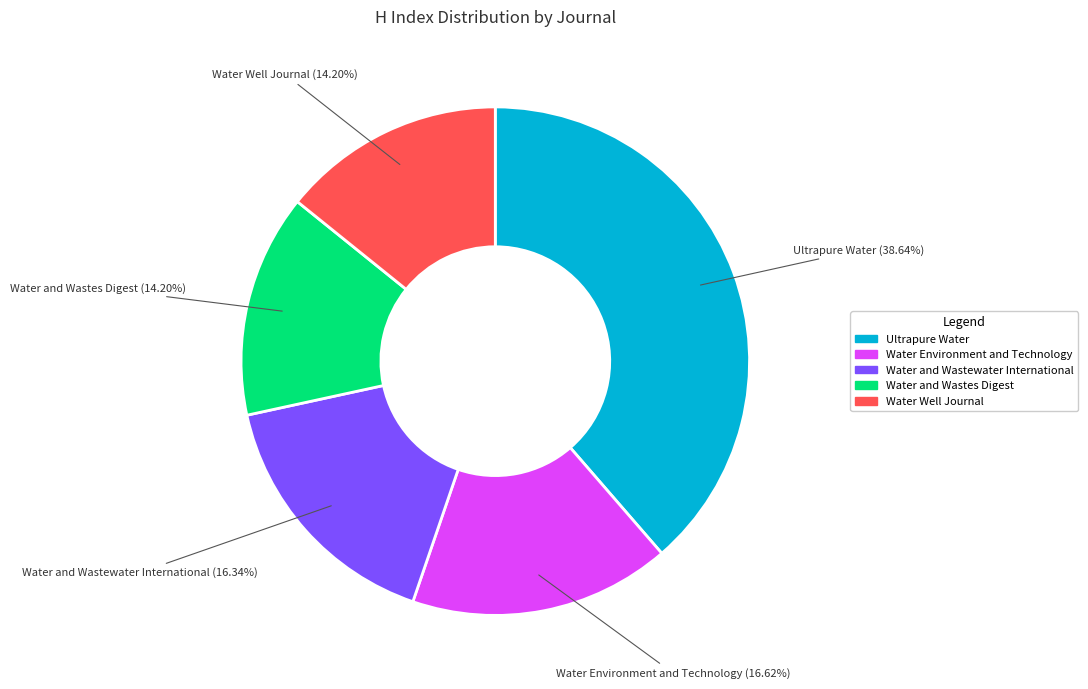

Does any single category account for the majority?

No